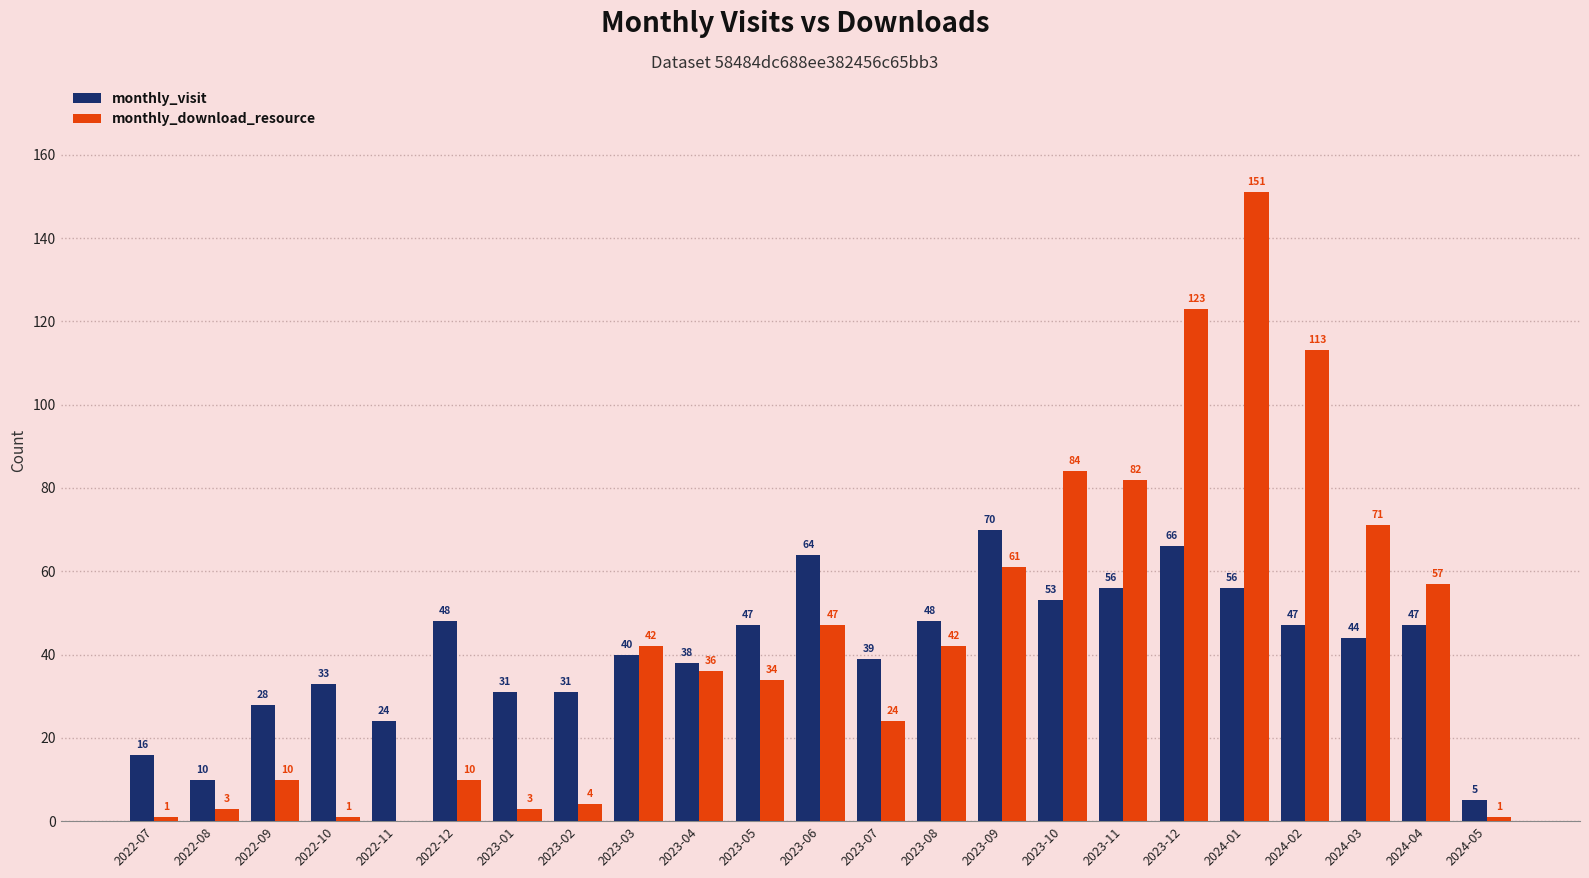

At which label does monthly_visit reach its peak?

2023-09